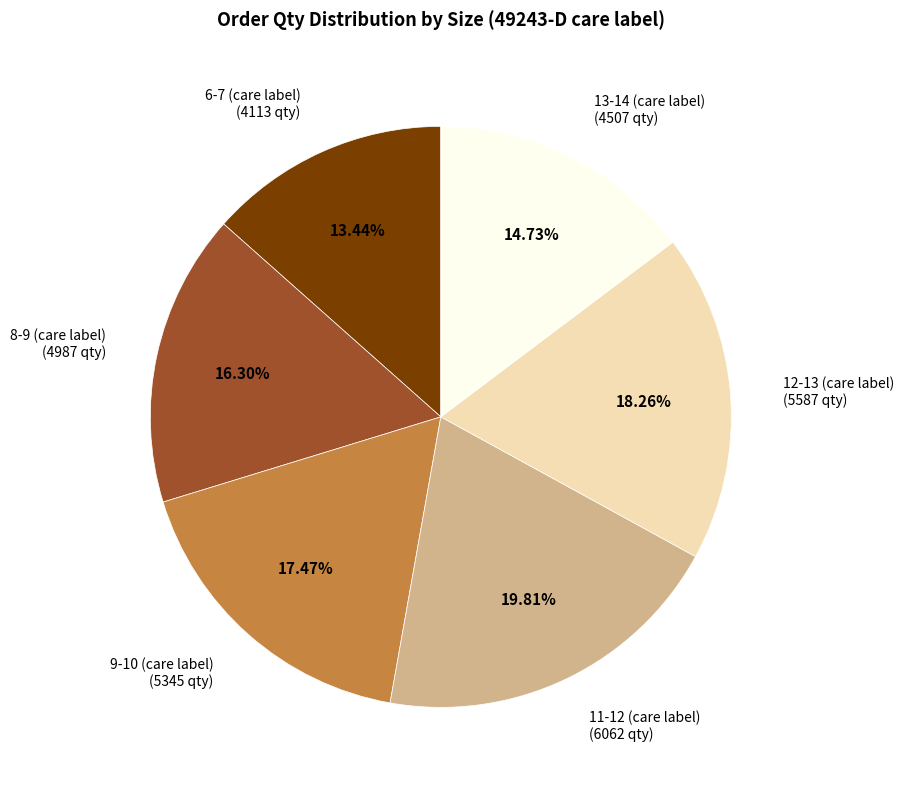

What is the ratio of the value at 11-12 (care label) to the value at 6-7 (care label)?

1.5